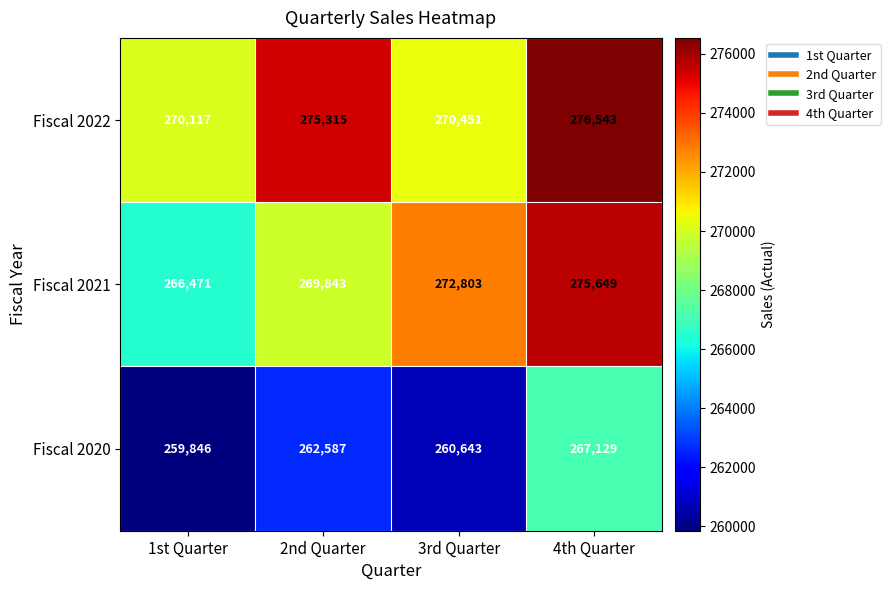

Rank the series at 3rd Quarter from lowest to highest value.

Fiscal 2020, Fiscal 2022, Fiscal 2021